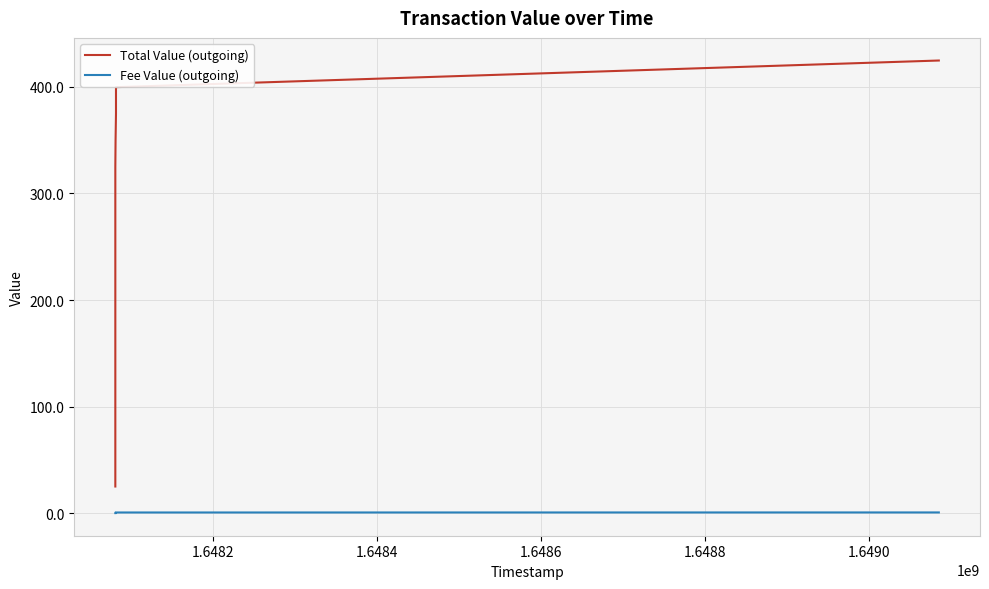

Reading right to left, what are all the values shown in this chart?

Total Value (outgoing): 424.8	399.8	374.8	349.8	324.8	299.8	274.9	249.9	224.9	199.9	174.9	149.9	124.9	99.9	75.0	50.0	25.0
Fee Value (outgoing): 0.6	0.6	0.6	0.5	0.5	0.5	0.4	0.4	0.3	0.3	0.3	0.2	0.2	0.2	0.1	0.1	0.0